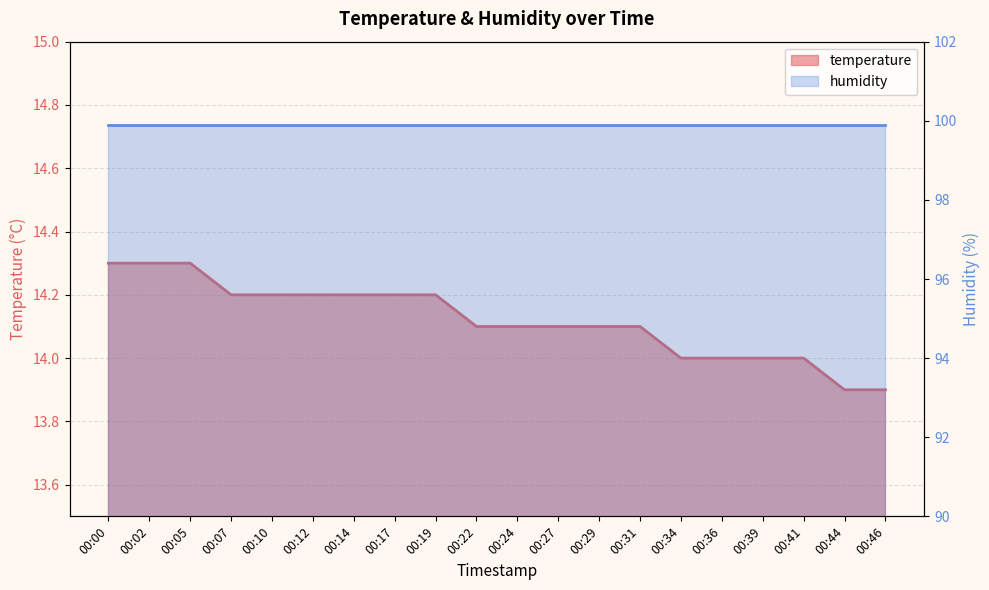

The value at 00:02 is 6.5. True or false?

False